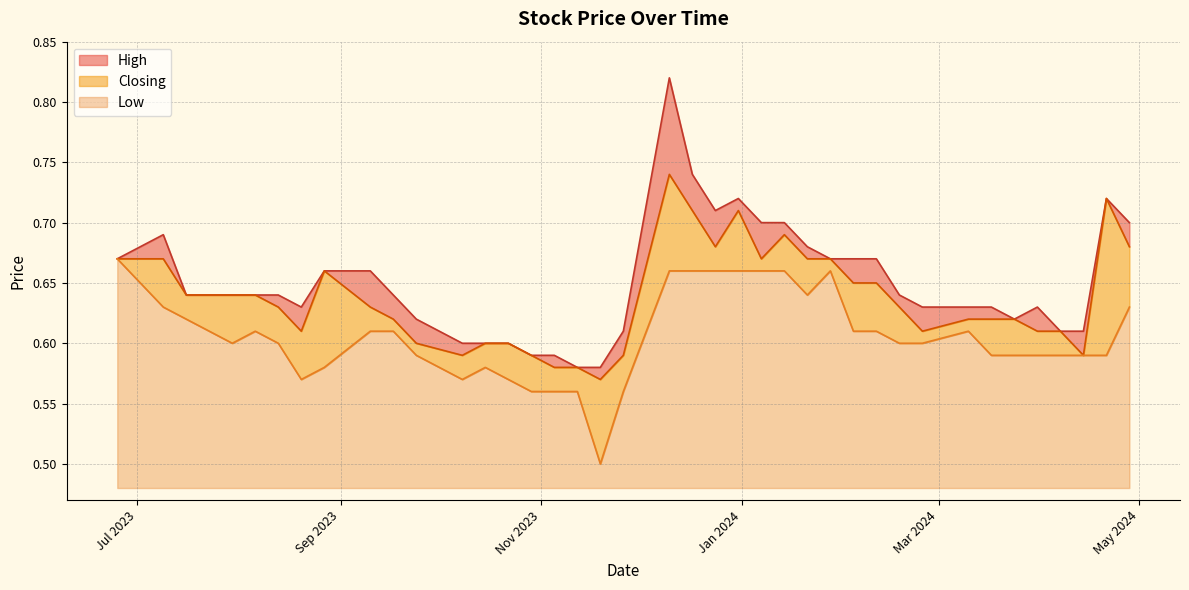

Is it true that Low equals 0.2 at 27/08/2023?

False